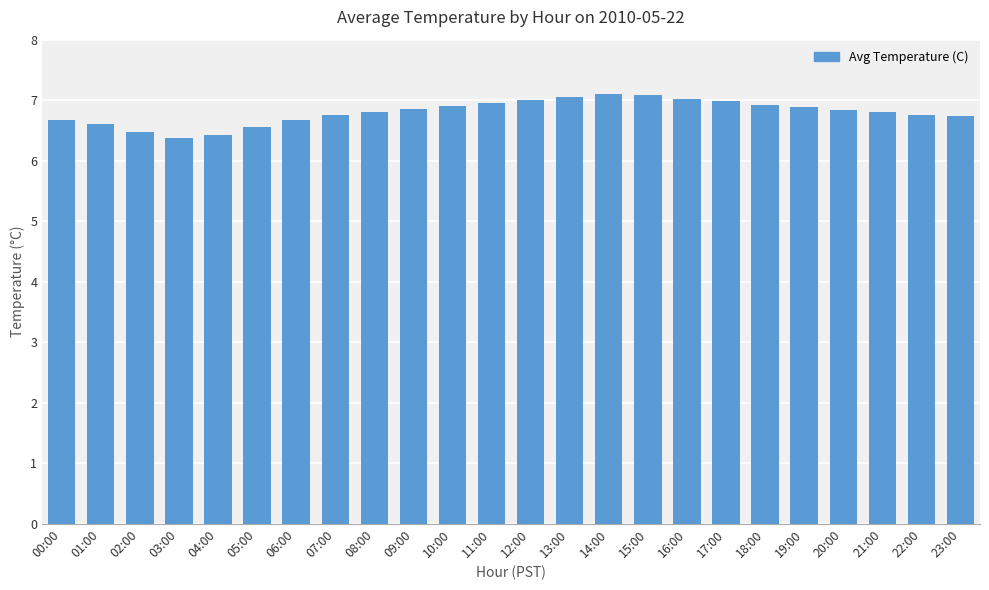

Is it true that the value at 21:00 is 6.8?

True